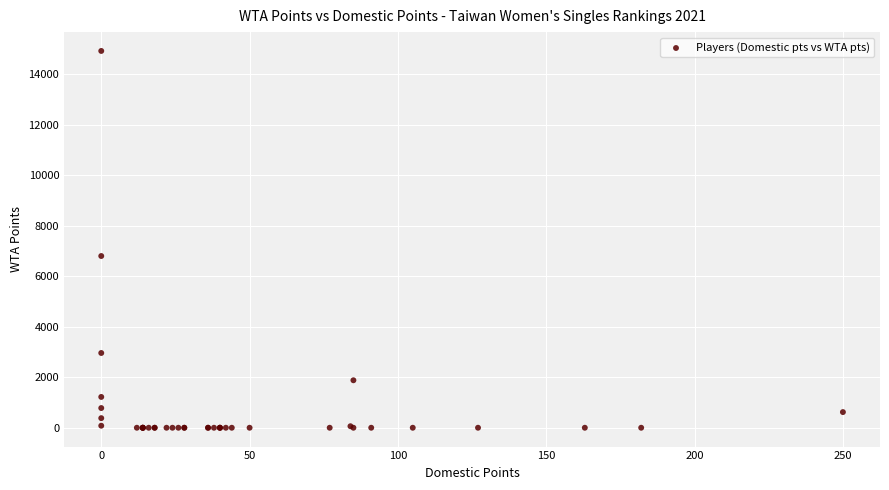

What Y value in the scatter plot is closest to 7460?

6800